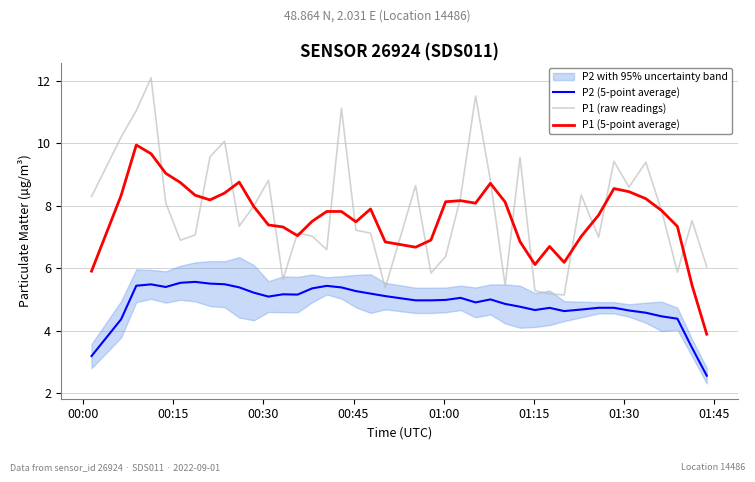

True or false: P2 (5-point average) and P1 (raw readings) cross at least once.

False